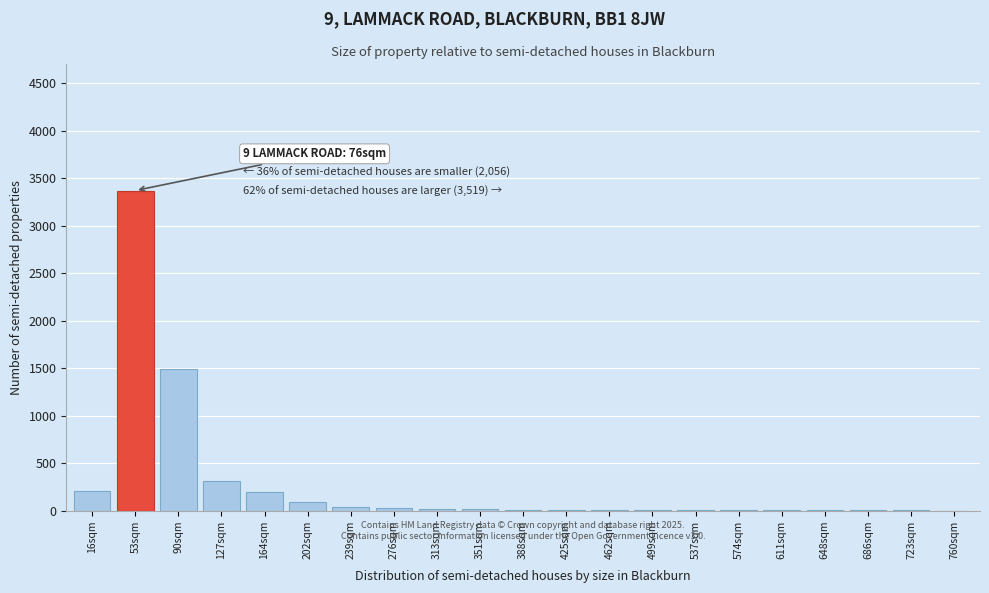

At which label is the value closest to 1686?

90sqm